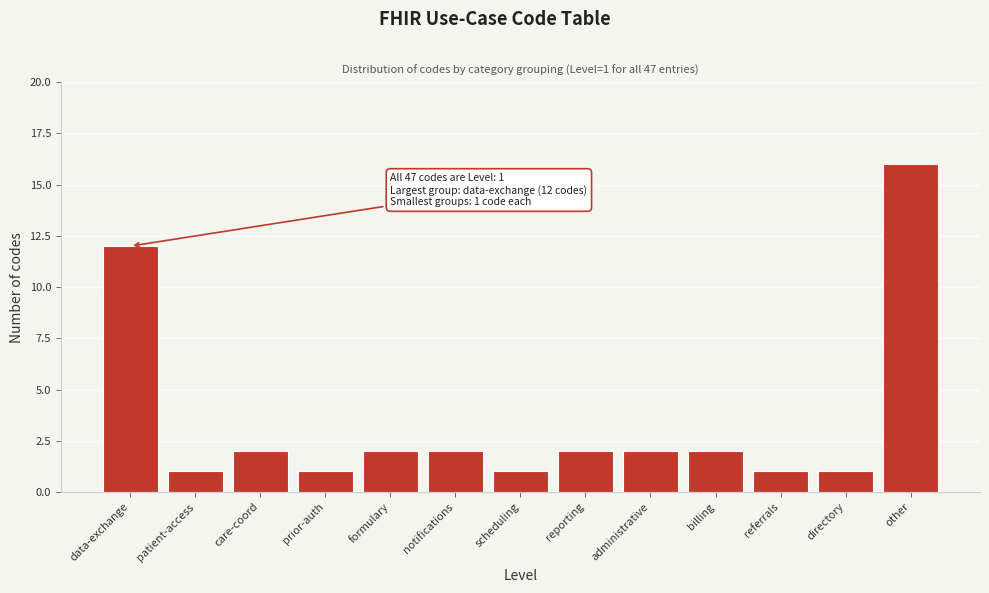

Reading right to left, what are all the values shown in this chart?

other=16	directory=1	referrals=1	billing=2	administrative=2	reporting=2	scheduling=1	notifications=2	formulary=2	prior-auth=1	care-coord=2	patient-access=1	data-exchange=12